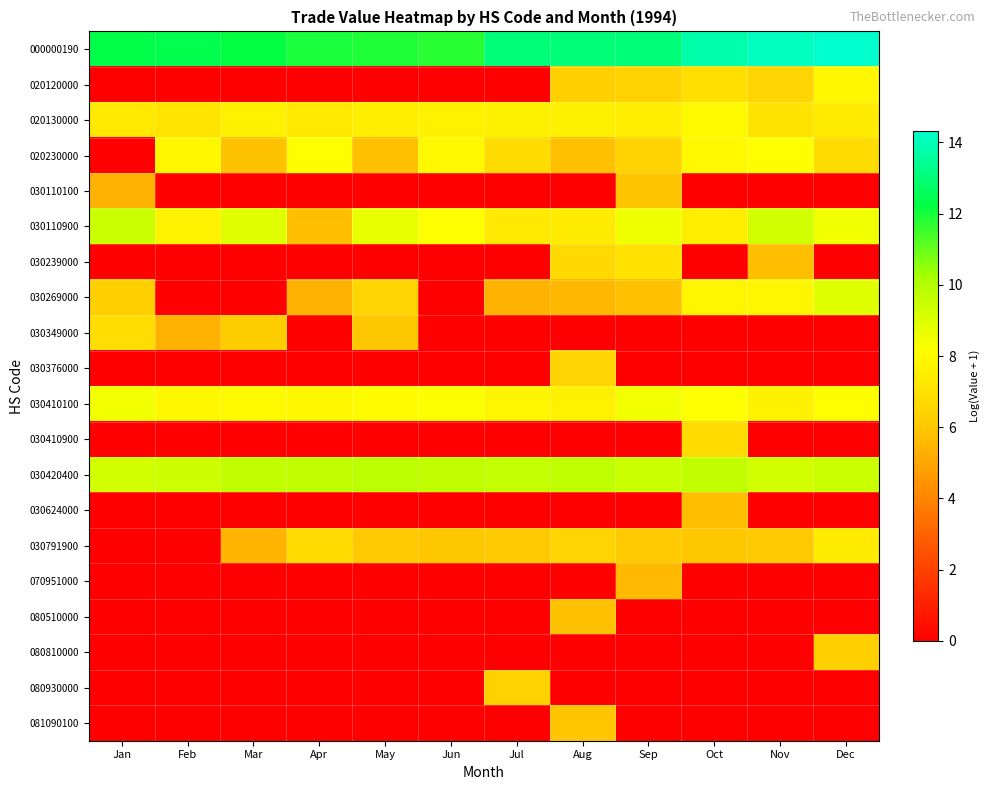

At which category is the sum across all series the highest?

Aug